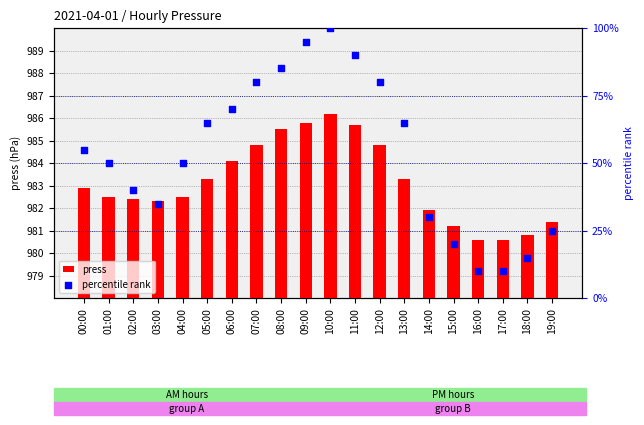

Is the value of press at 18:00 greater than the value of percentile rank at 17:00?

Yes